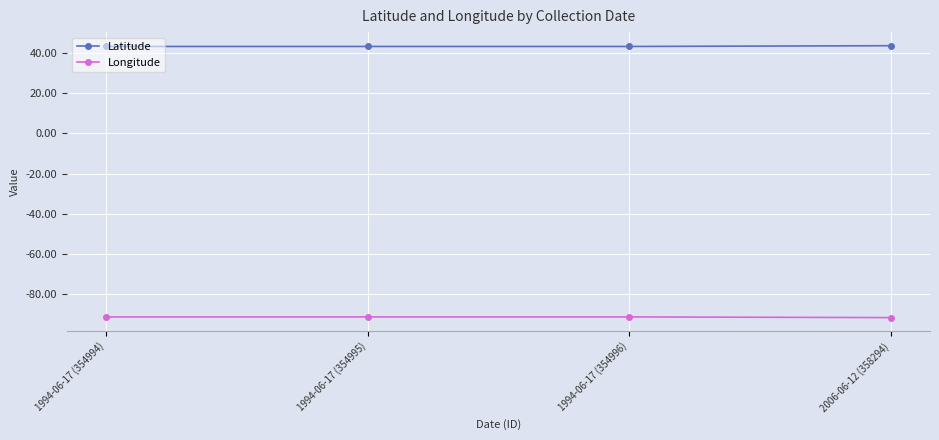

True or false: Longitude and Latitude intersect in this chart.

False